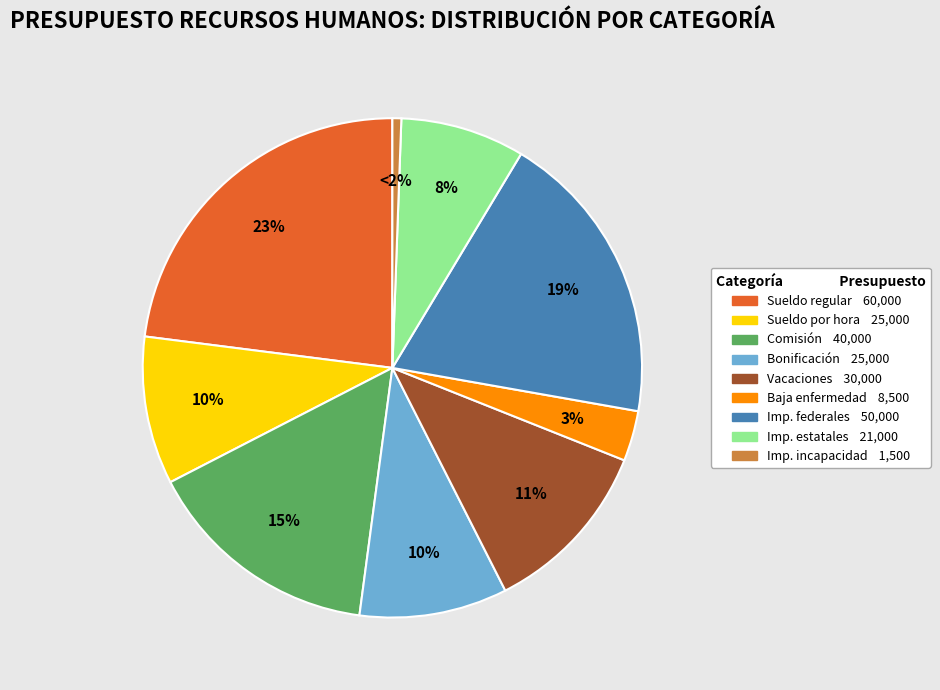

The Salario: comisión slice represents 15% of the pie. True or false?

True